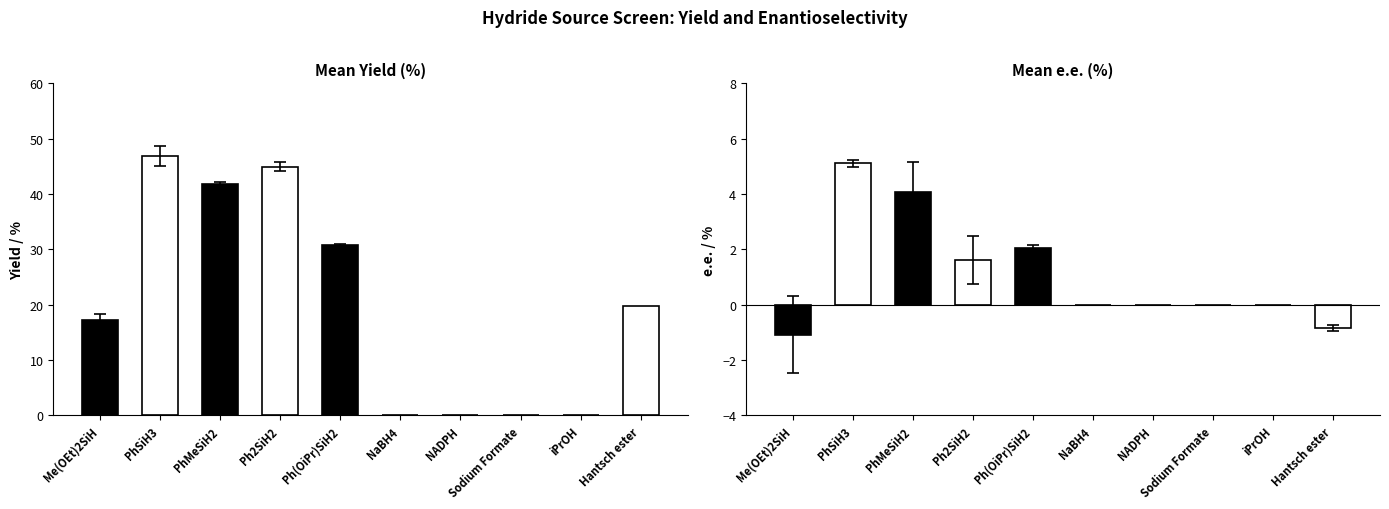

The value of Mean Yield (%) at Sodium Formate is 21.3. True or false?

False